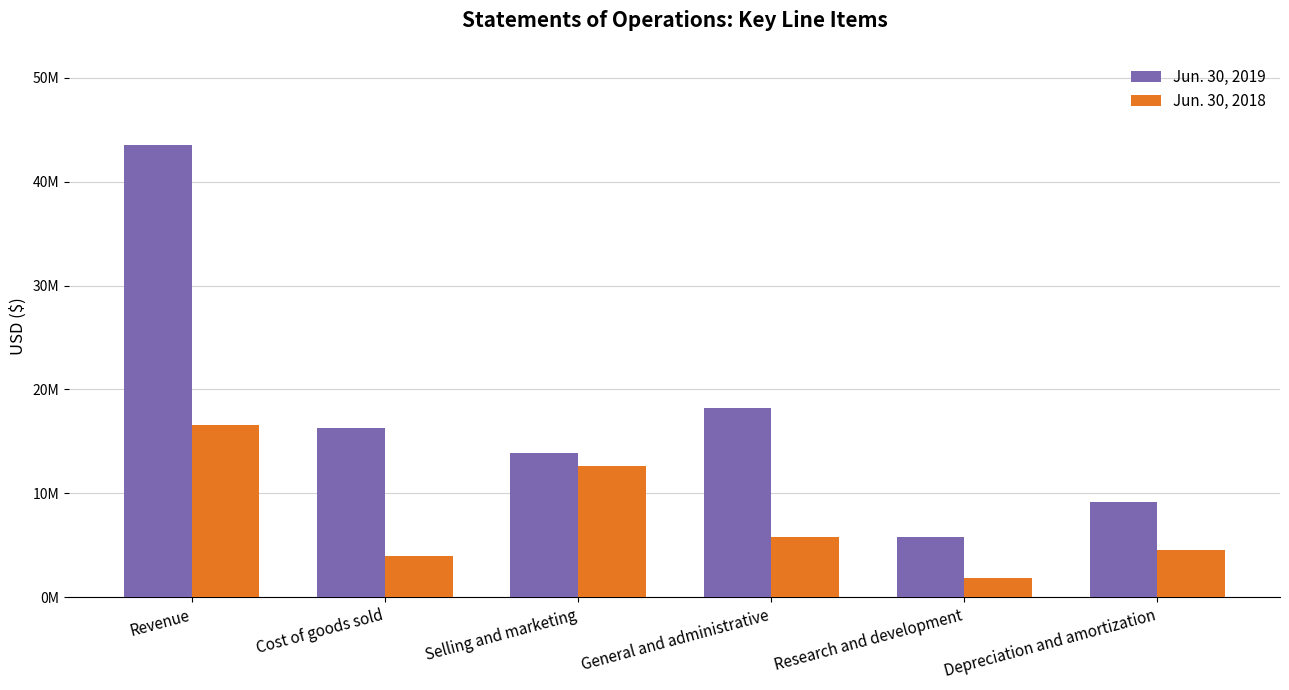

Reading right to left, extract all data points from this chart.

Jun. 30, 2019: 9150184	5822862	18229874	13937512	16293553	43493589
Jun. 30, 2018: 4573534	1896092	5827891	12680741	3971255	16624336